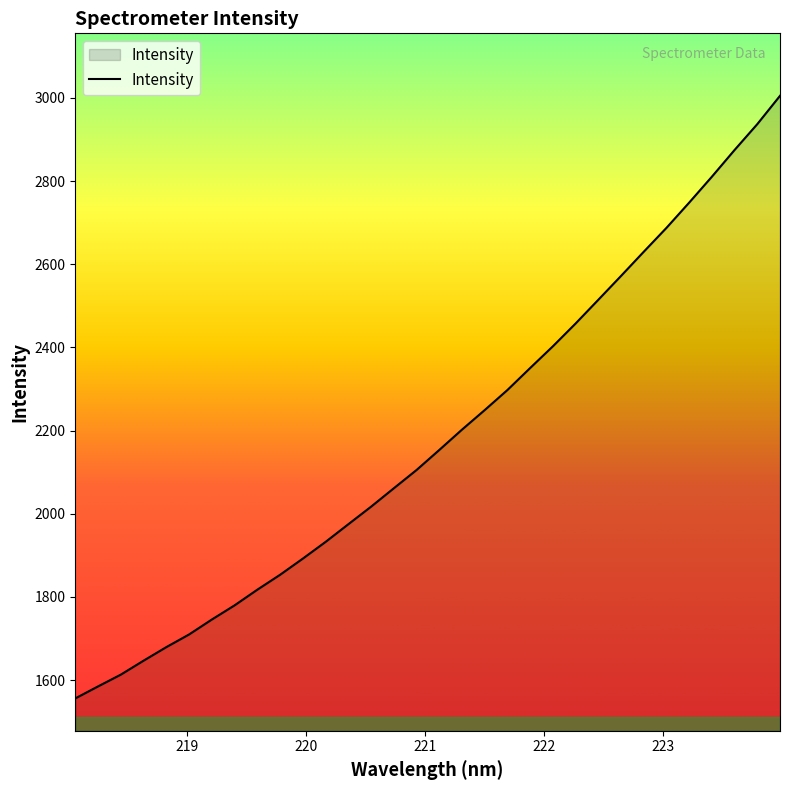

What is the difference between the maximum and minimum values?

1449.2